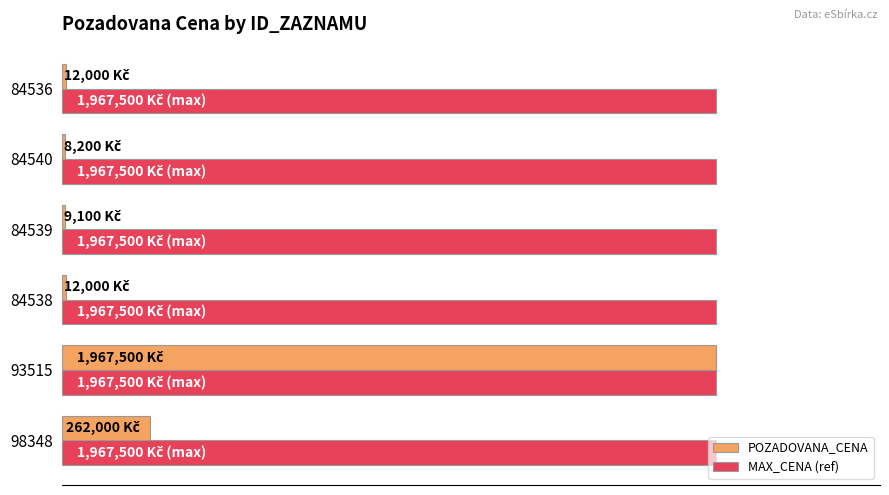

What are all the series names shown in the legend?

POZADOVANA_CENA, MAX_CENA (ref)